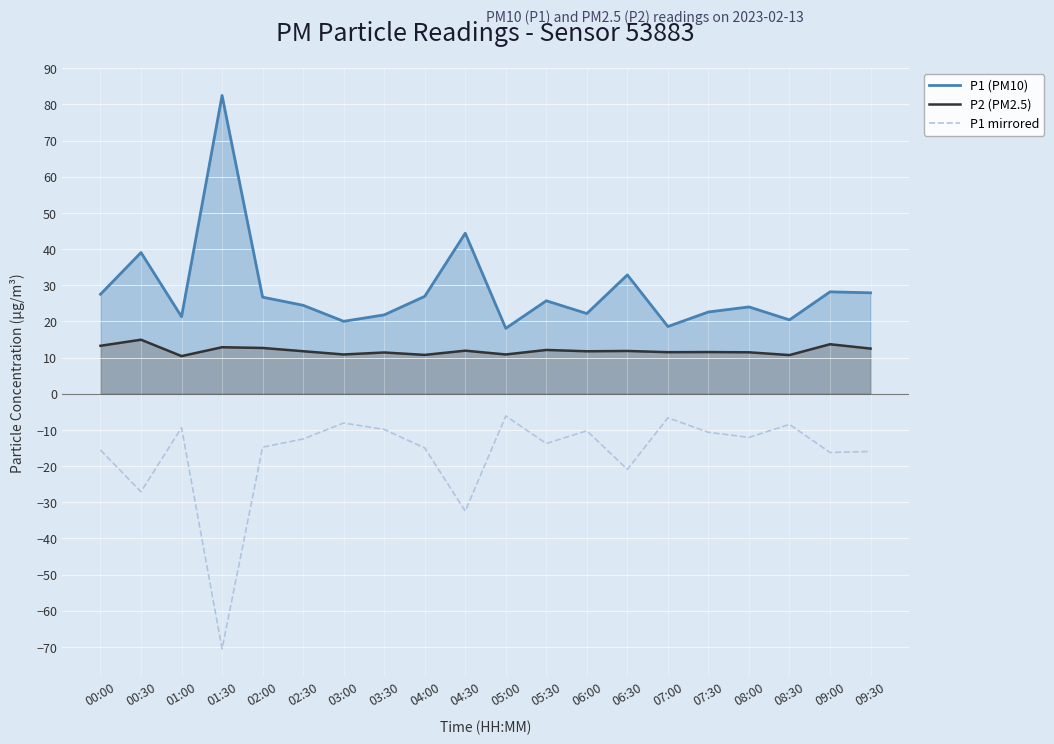

How many values in the P1 mirrored series exceed -12?

8